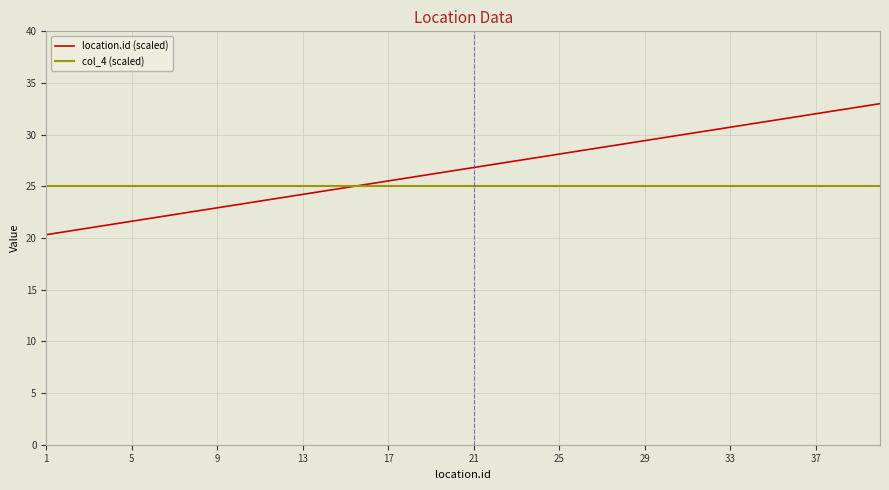

True or false: col_4 (scaled) and location.id (scaled) cross at least once.

True